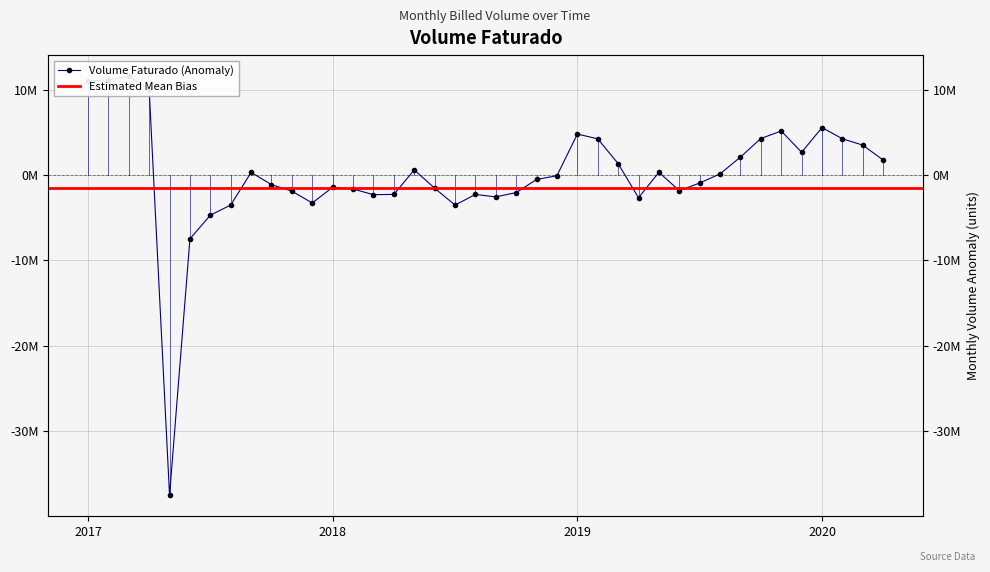

Is it true that the value at 2019-11 is 8969862.0?

False